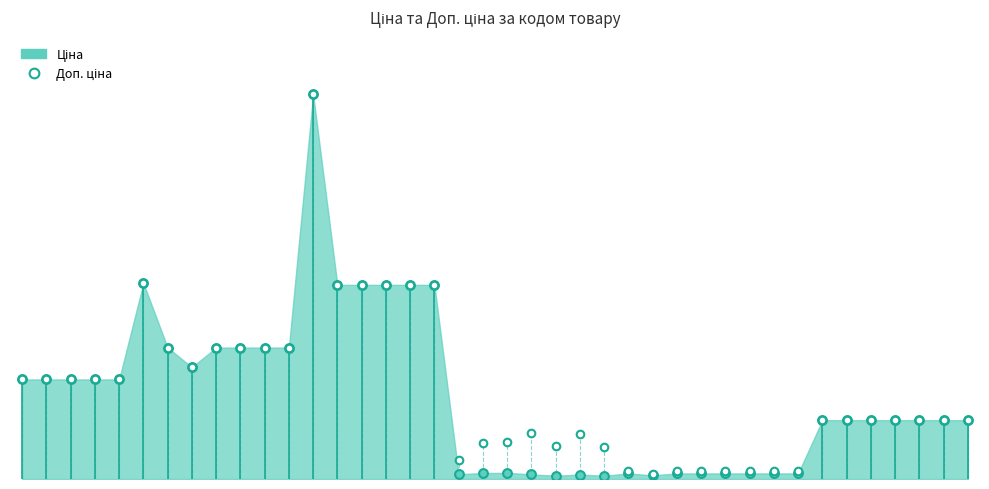

Which has a higher value, 27 or 12?

12